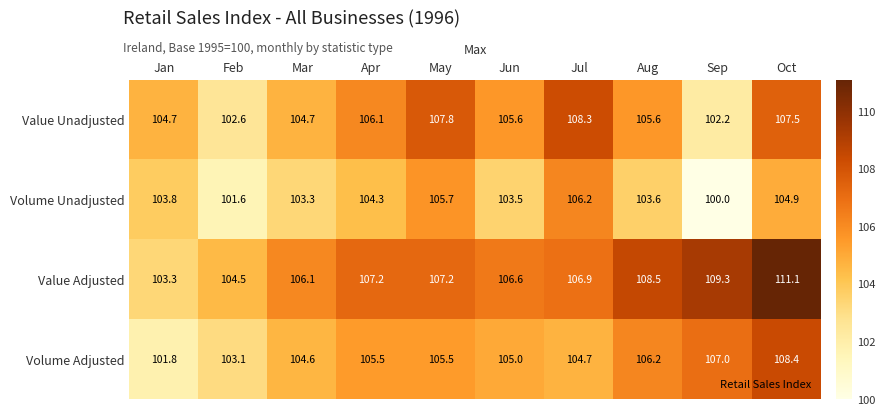

At which category is the sum across all series the highest?

Oct